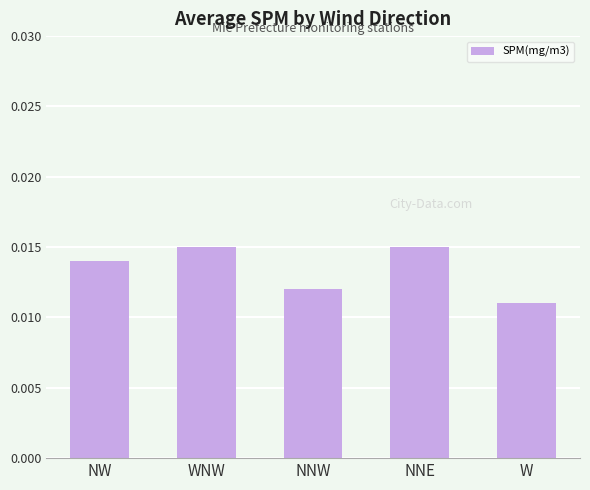

Does the chart contain stacked bars?

No